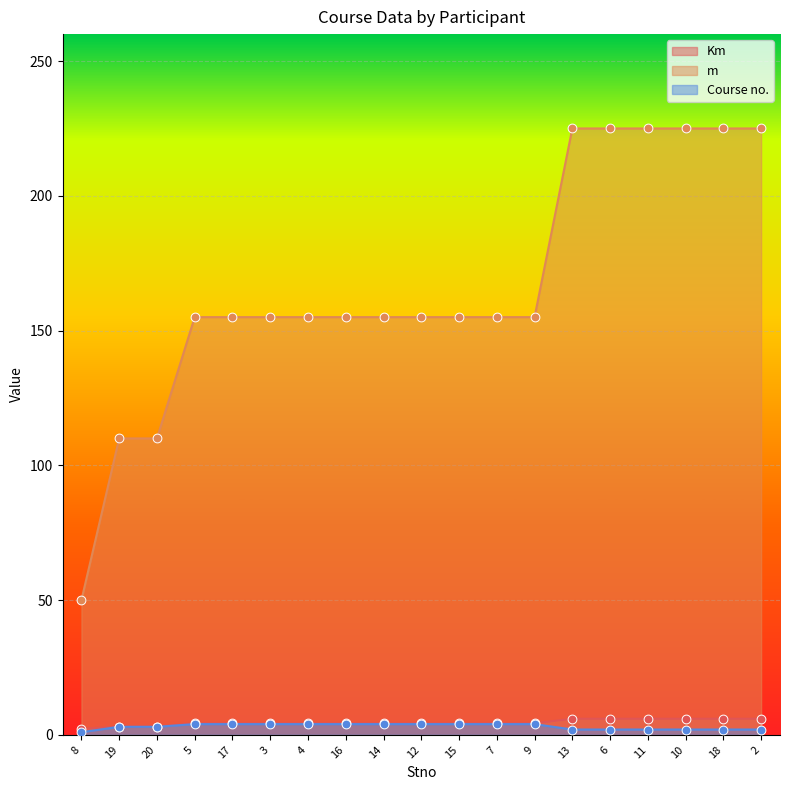

At which category is the sum across all series the highest?

13